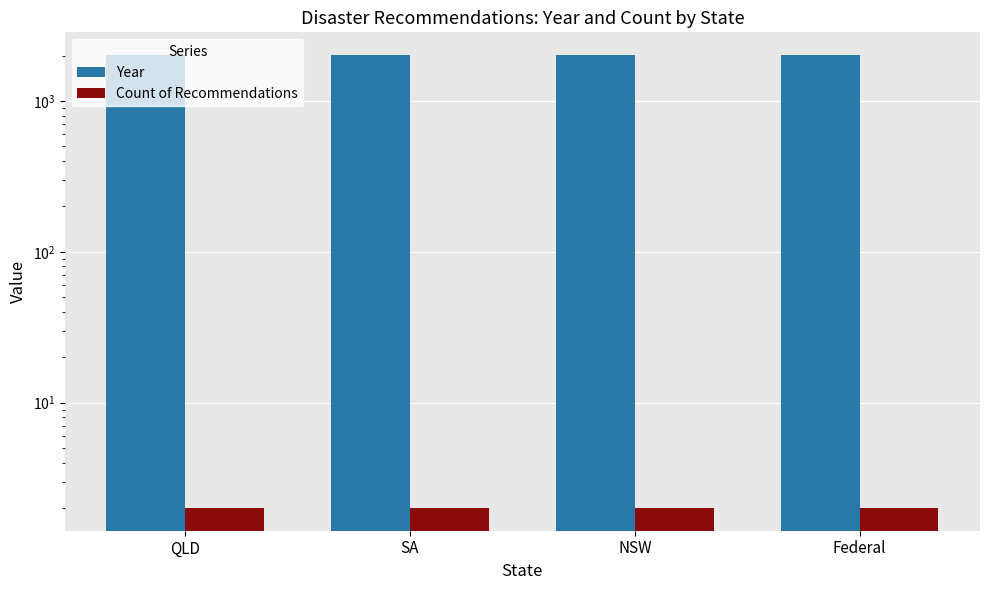

What is the difference between the highest and lowest values at QLD?

2017